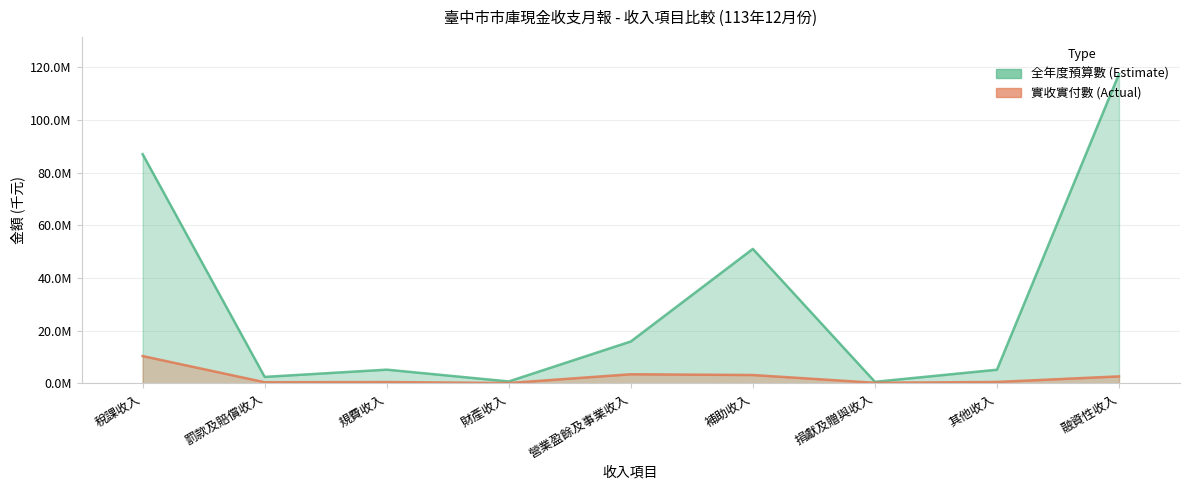

Where does the 全年度預算數 series first go above 5151192?

稅課收入